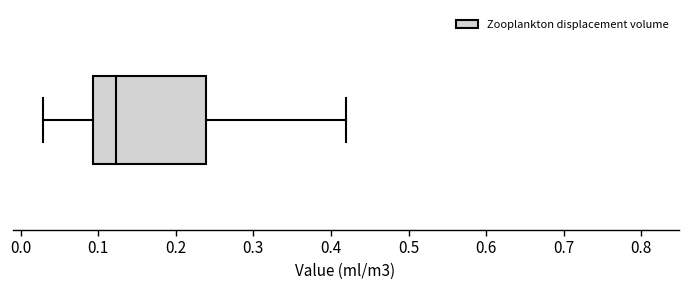

Where does the right whisker of the box end on the x-axis? The values are not printed on the chart, so give them approximately, as read against the axis.

0.42